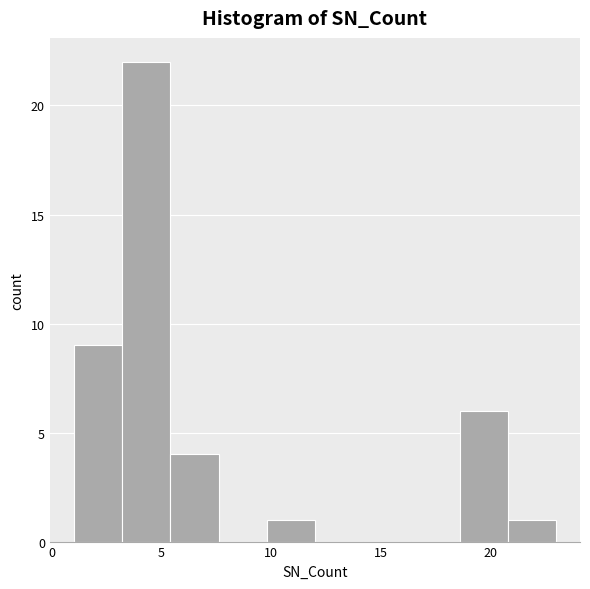

What is the height of the bar covering 18.6 to 20.8 on the x-axis? Neither the bar edges nor the heights are printed on the chart, so give them approximately, as read against the axes.

6